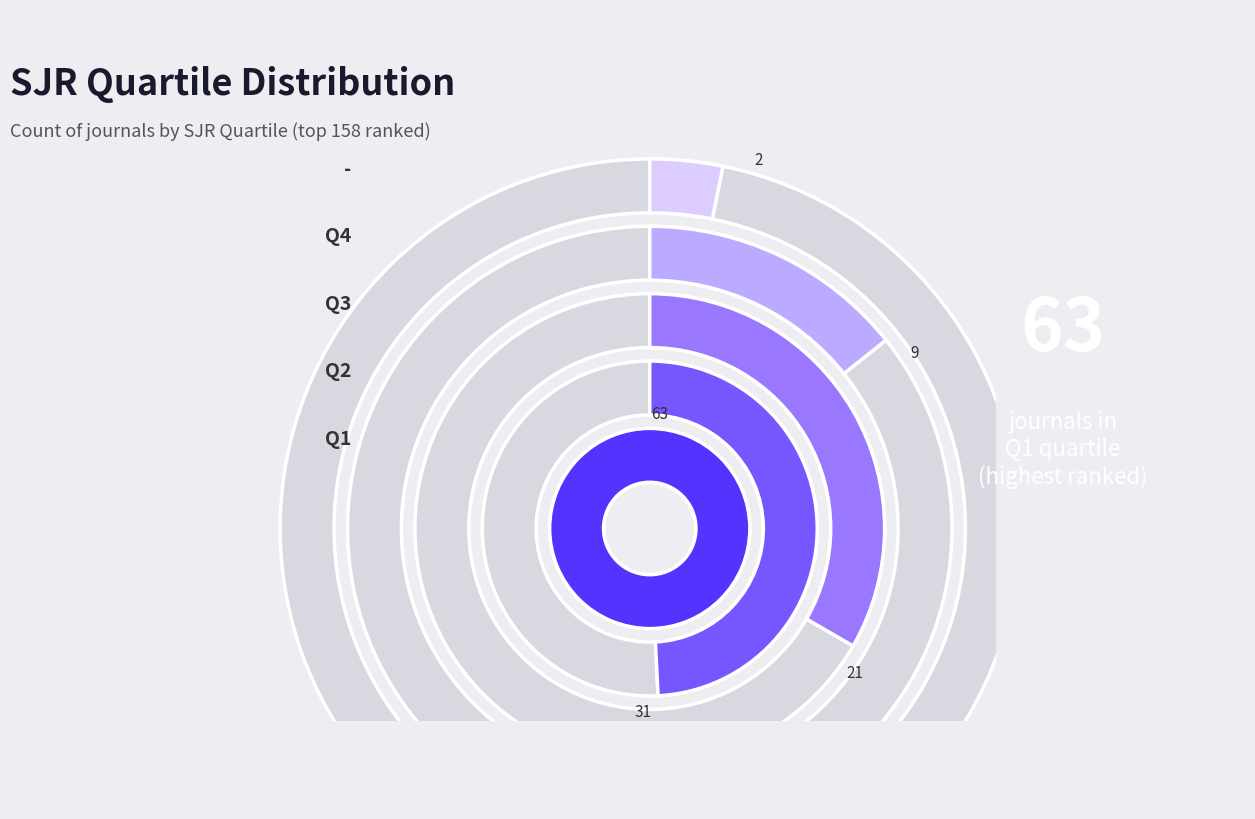

Rank the categories by value from highest to lowest.

Q1, Q2, Q3, Q4, -